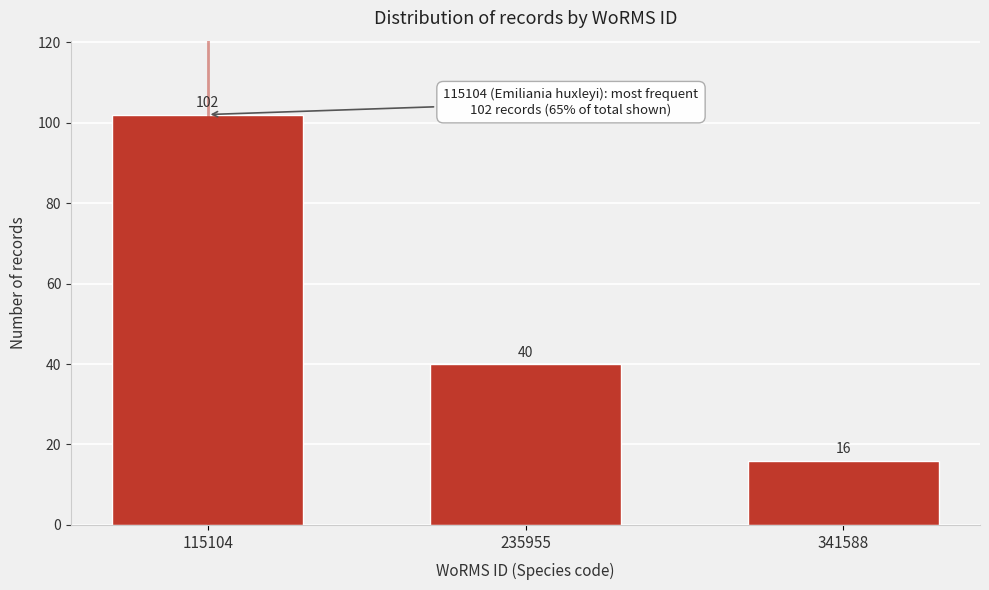

Reading right to left, extract all data points from this chart.

16	40	102